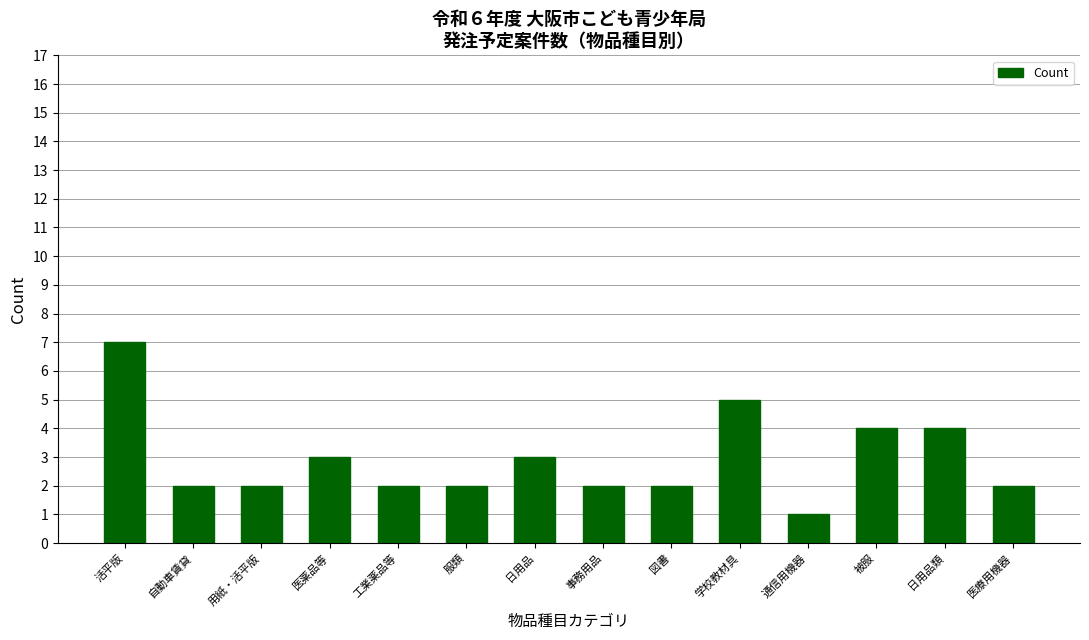

How many series are shown in this chart?

1